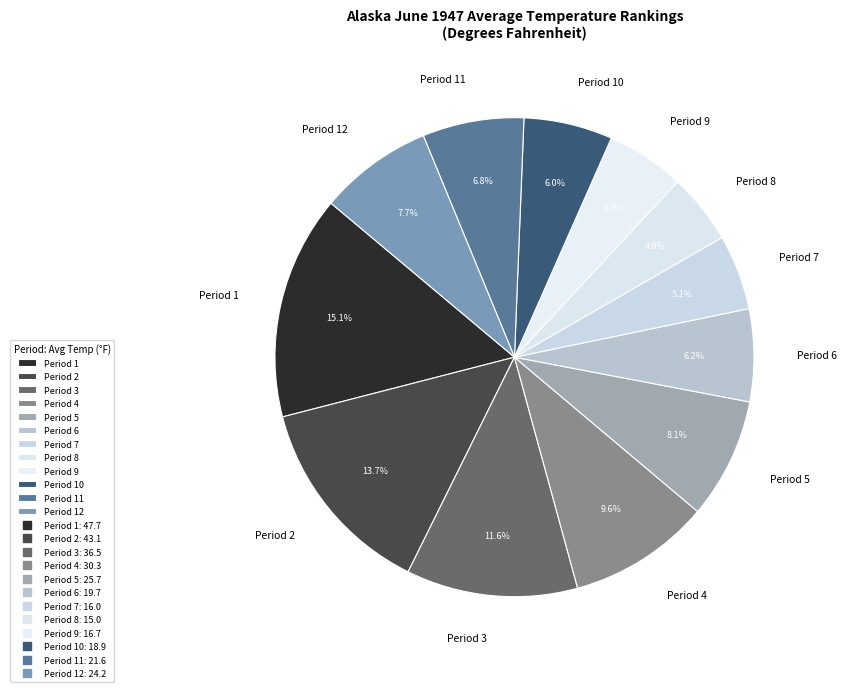

Does Period 6 account for over 50% of the chart?

No